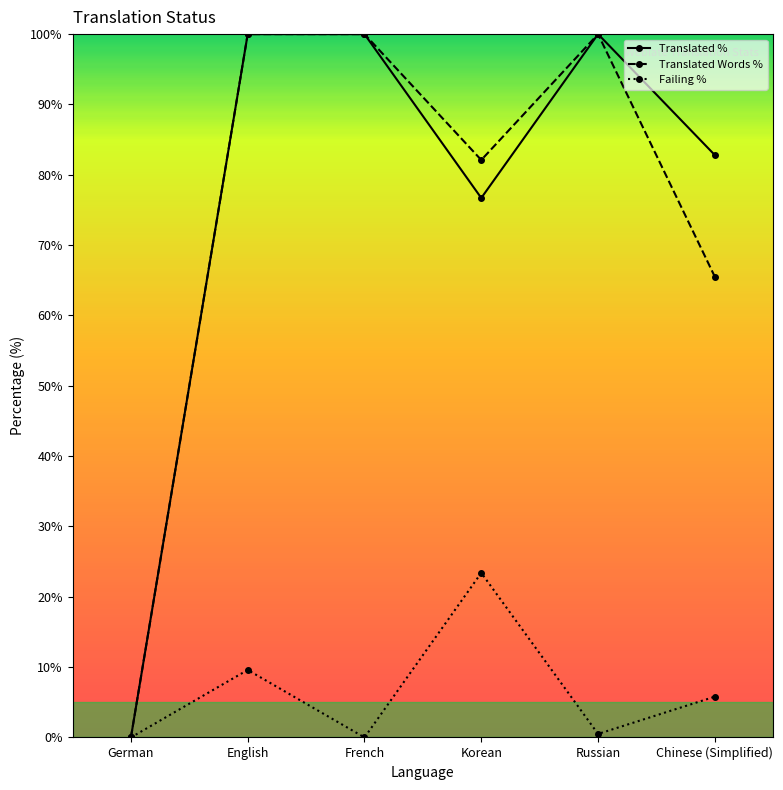

What position from the right is Russian?

2